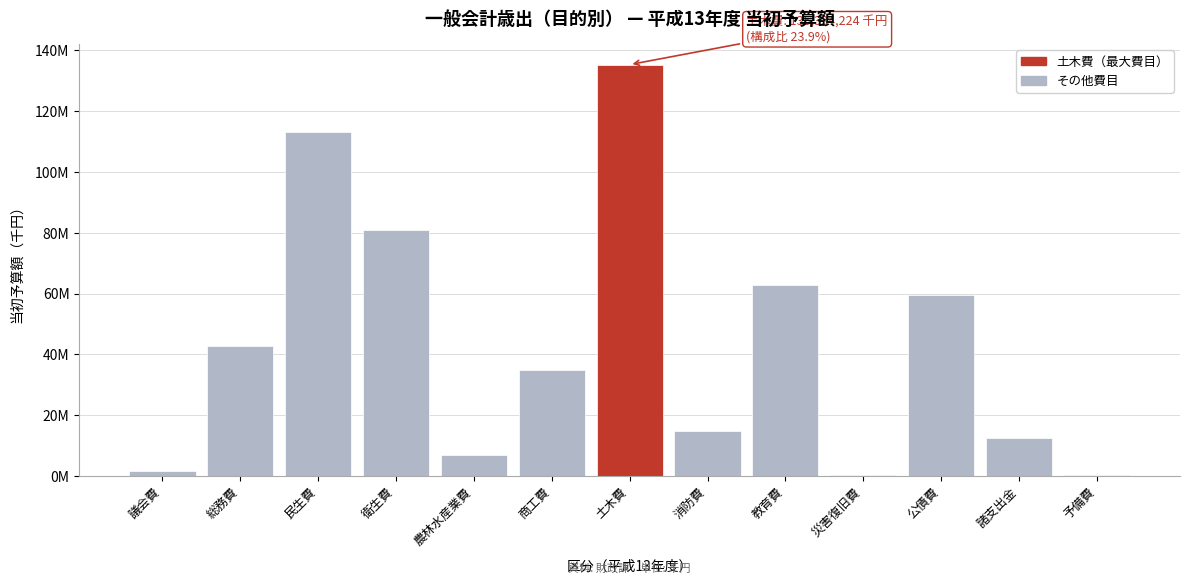

Are the bars horizontal?

No